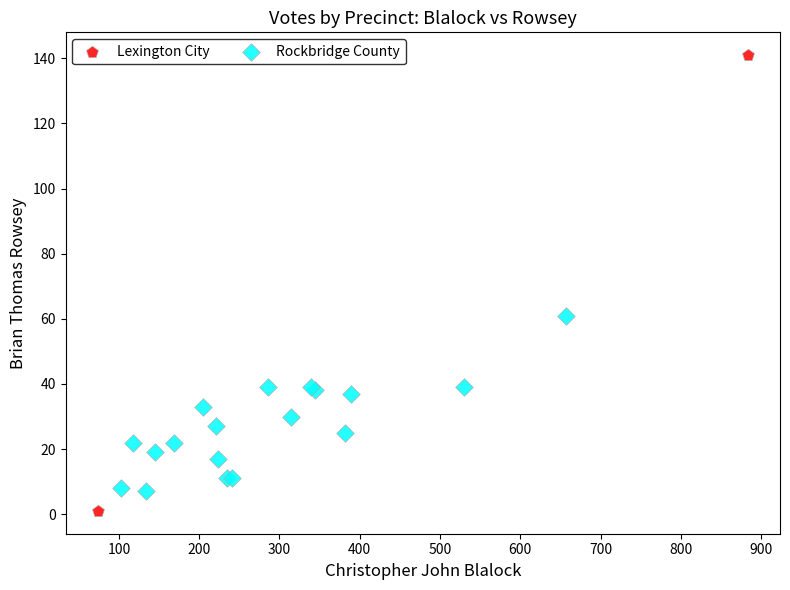

What are all the series names shown in the legend?

Lexington City, Rockbridge County